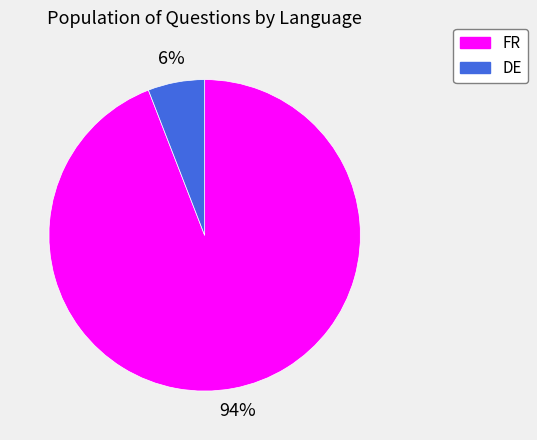

Which category has the smallest portion of the pie?

DE